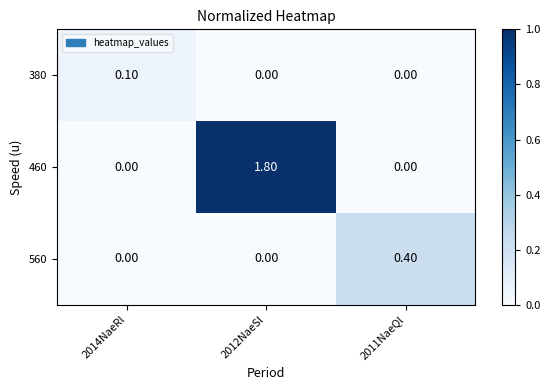

Rank the series by their maximum value, from highest to lowest.

460, 560, 380